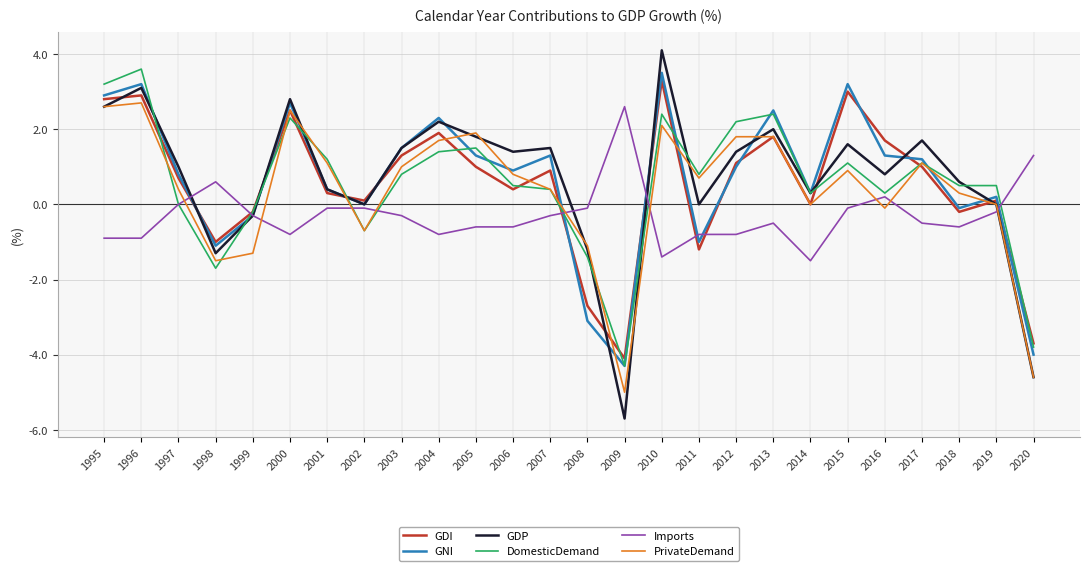

Which category has the highest value in the DomesticDemand series?

1996